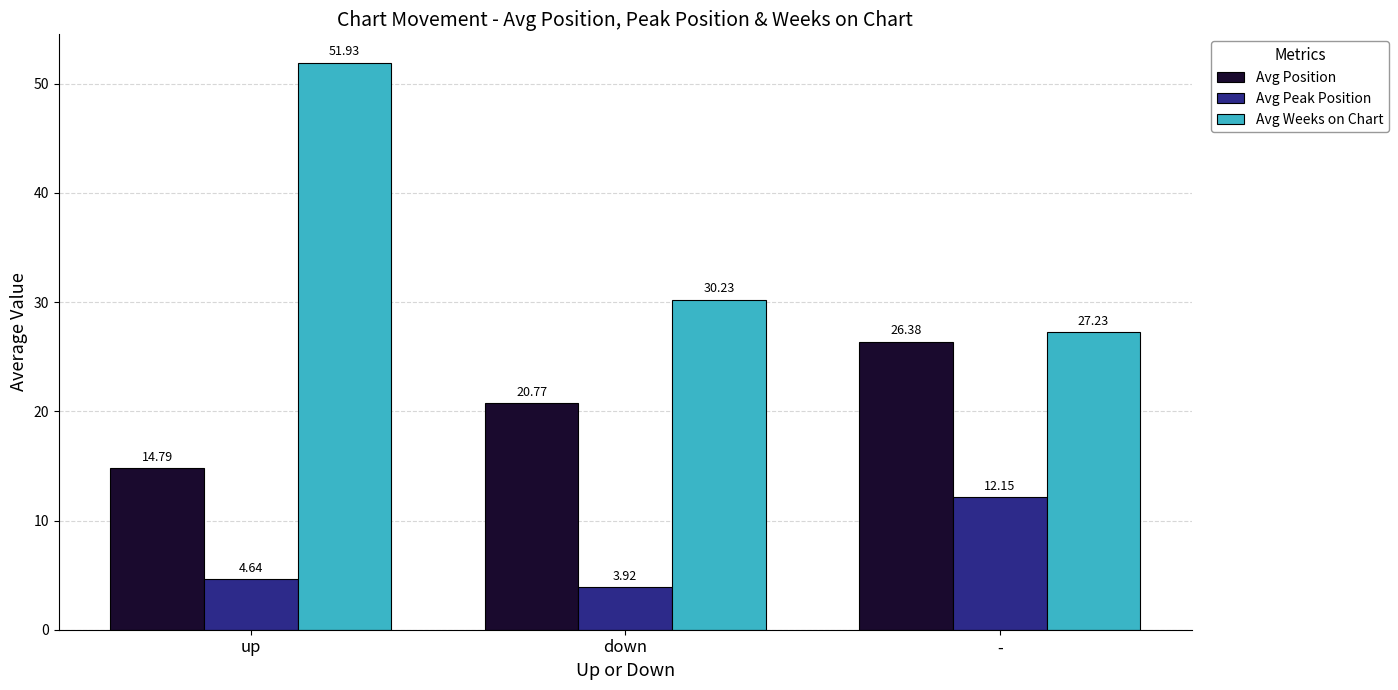

What is the sum of the Avg Peak Position values at up and down?

8.6